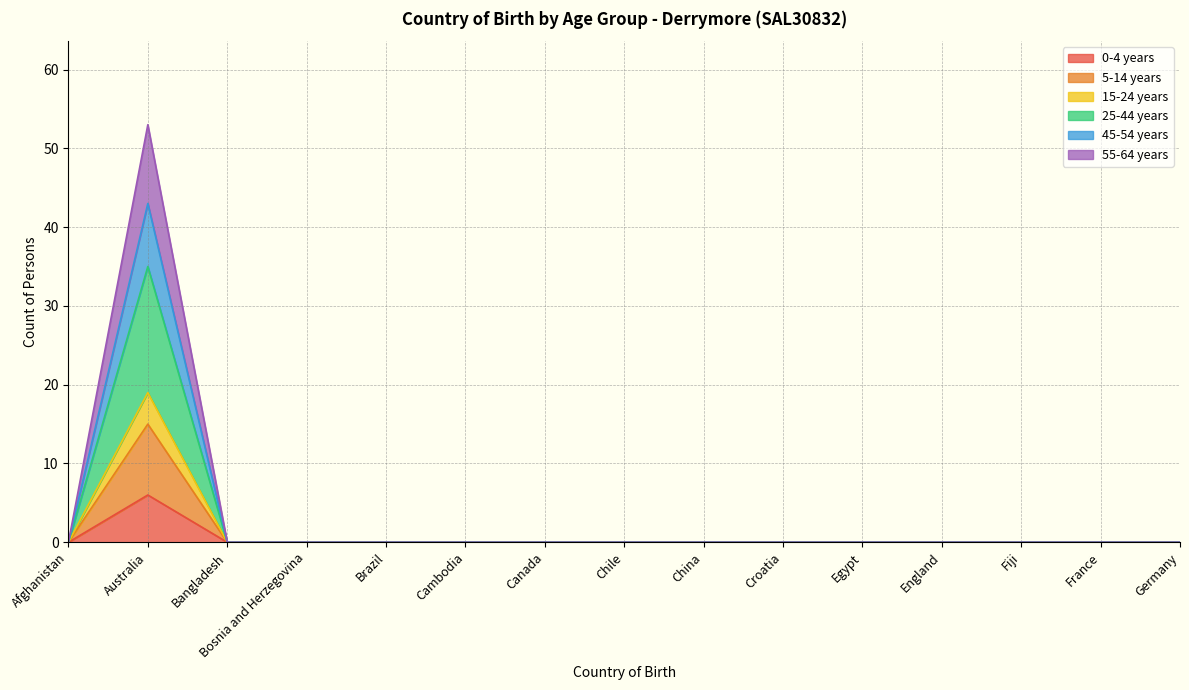

The value of 15-24 years at Fiji is 0. True or false?

True